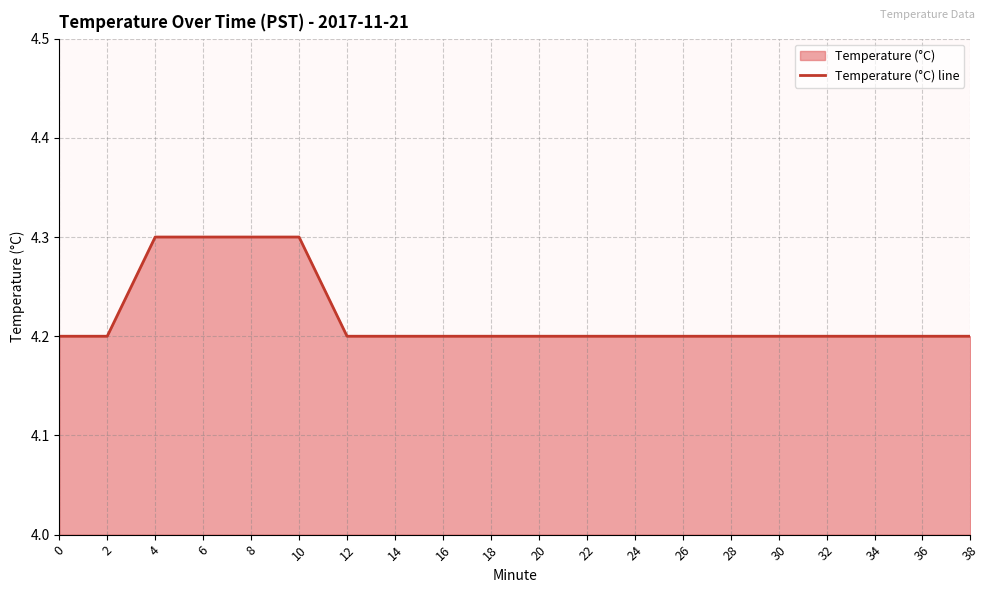

What is the difference between the maximum and minimum values?

0.1